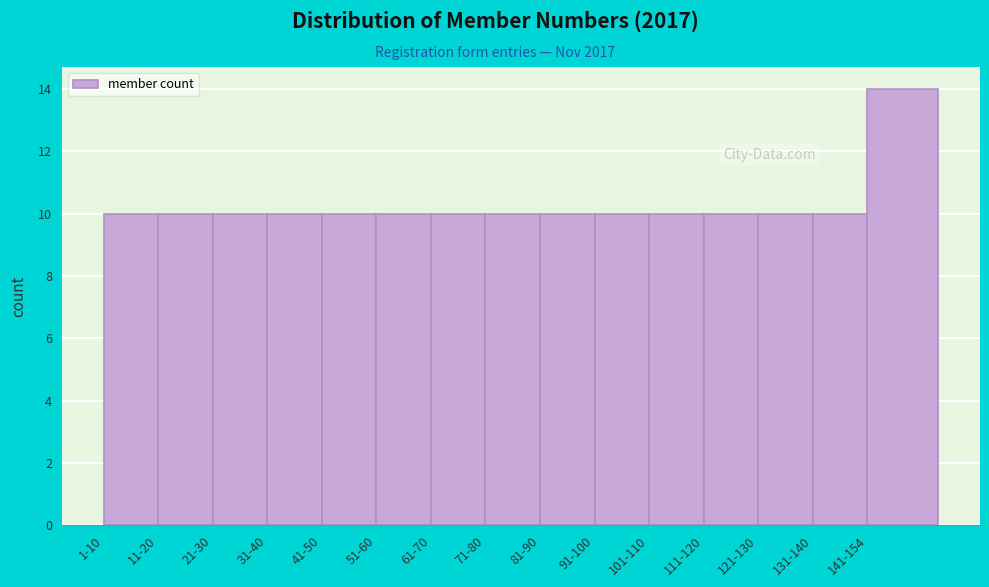

Reading left to right, extract all data points from this chart.

1-10=10	11-20=10	21-30=10	31-40=10	41-50=10	51-60=10	61-70=10	71-80=10	81-90=10	91-100=10	101-110=10	111-120=10	121-130=10	131-140=10	141-154=14